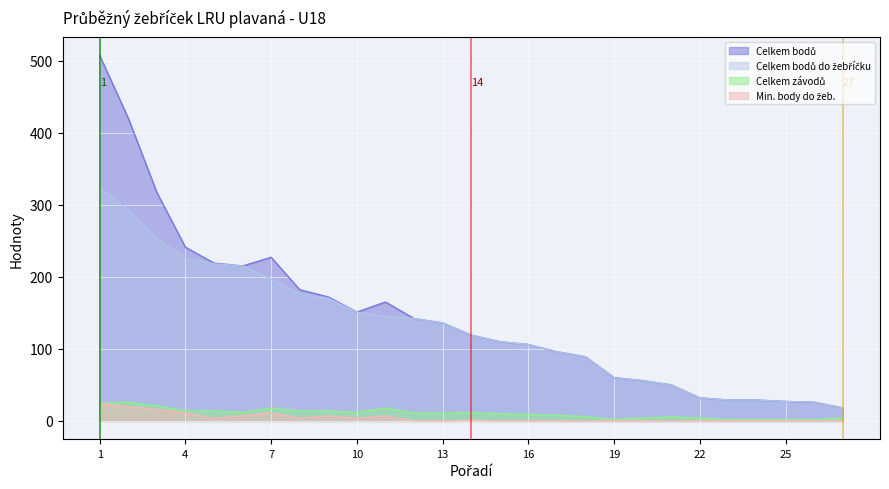

True or false: Celkem bodů do žebříčku and Min. body do žeb. cross at least once.

False